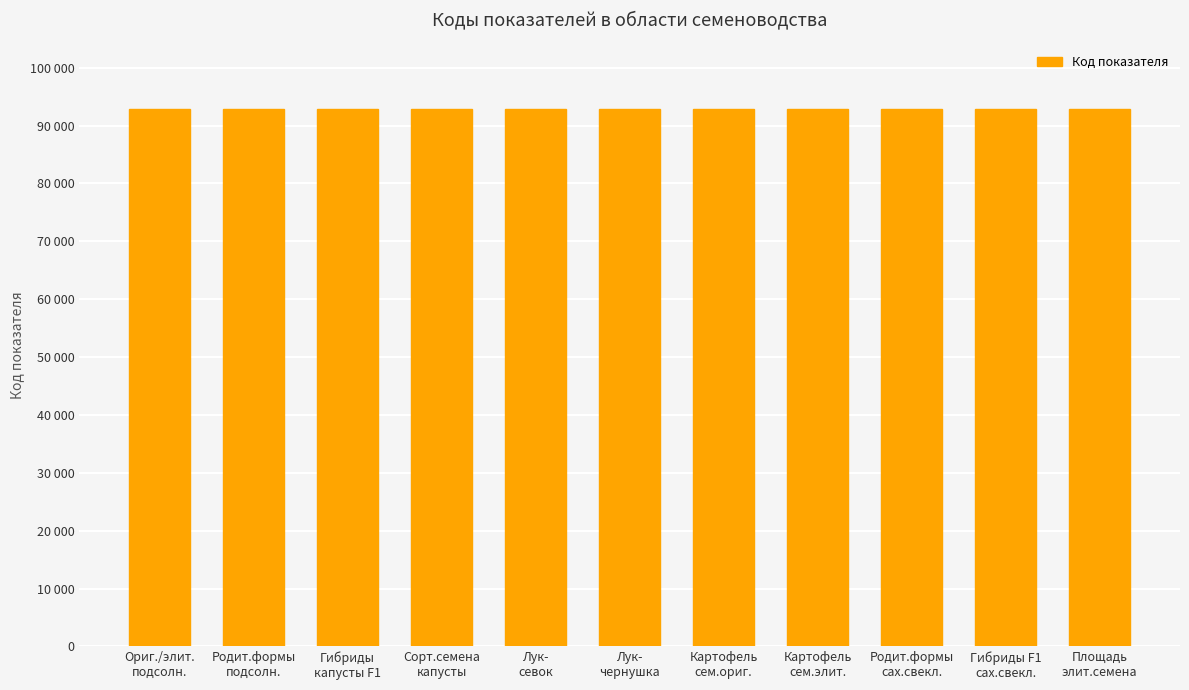

Rank the categories by value from lowest to highest.

Ориг./элит.
подсолн., Родит.формы
подсолн., Гибриды
капусты F1, Сорт.семена
капусты, Лук-
севок, Лук-
чернушка, Картофель
сем.ориг., Картофель
сем.элит., Родит.формы
сах.свекл., Гибриды F1
сах.свекл., Площадь
элит.семена